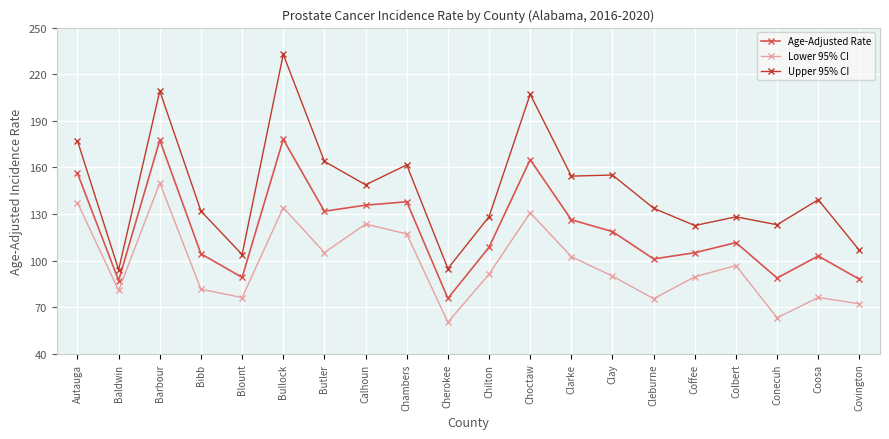

At which category is the sum across all series the highest?

Bullock